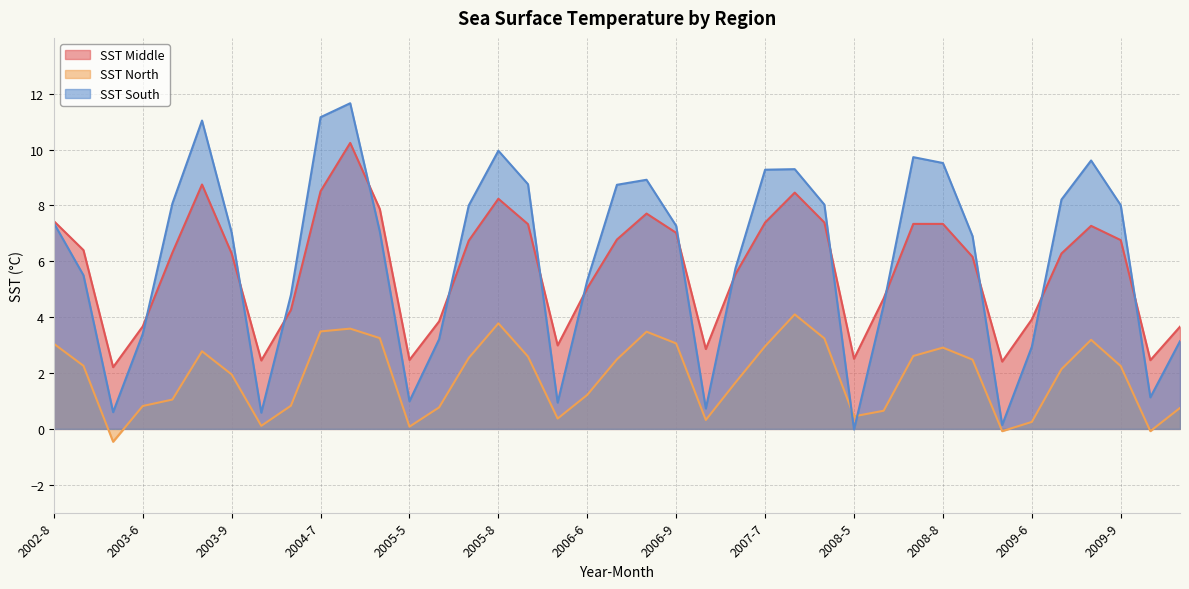

How many lines are shown in the chart?

3